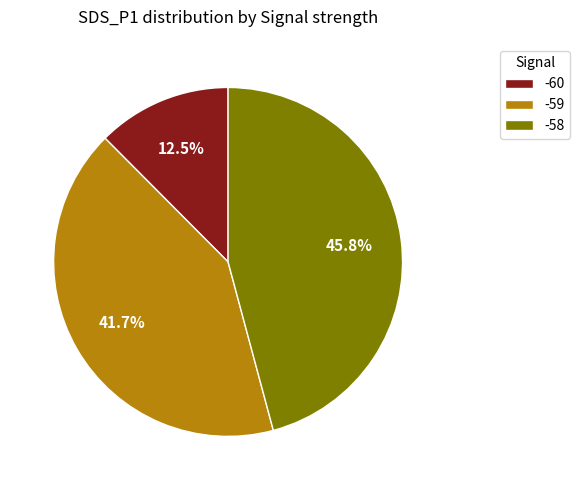

Is there any slice that represents more than half of the pie?

No